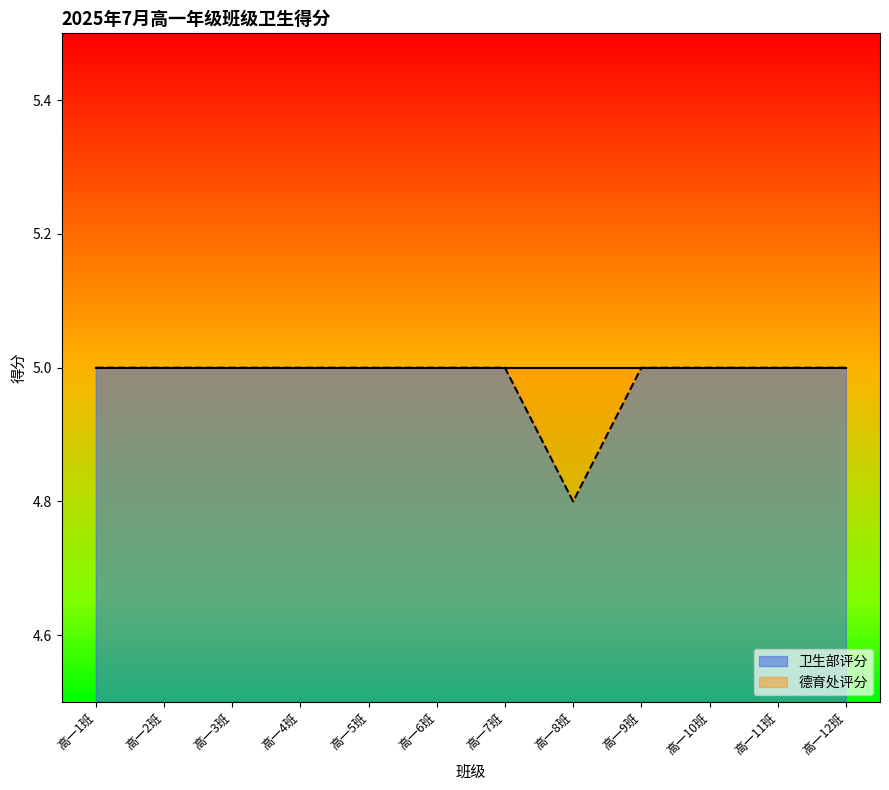

How many values are below 5?

1